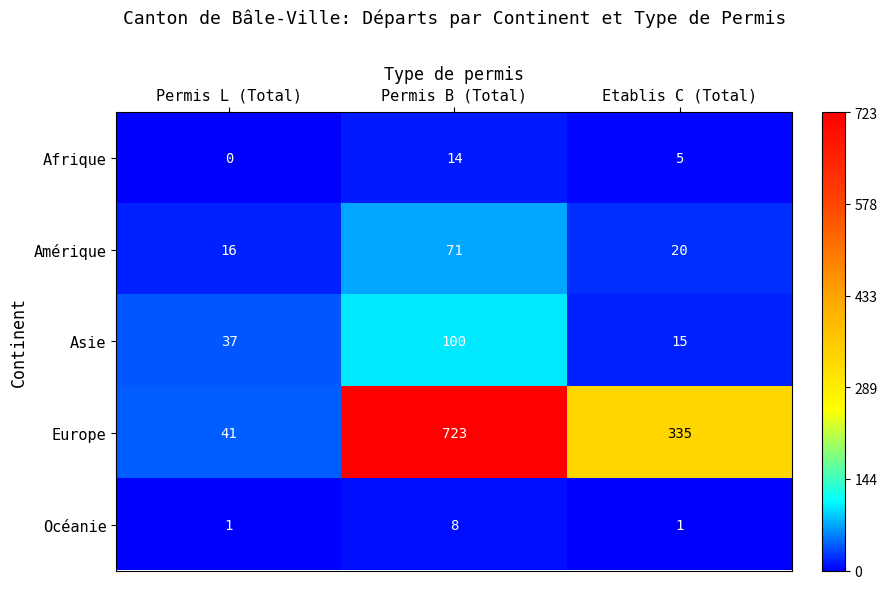

How many categories are shown in the chart?

3